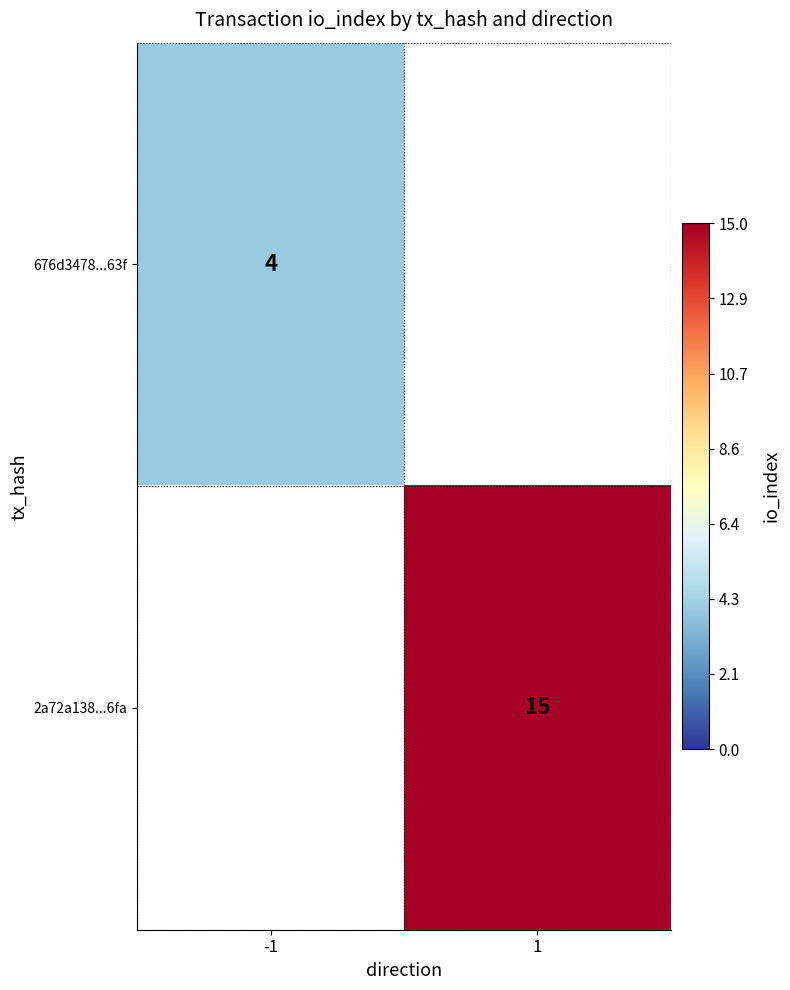

Is it true that 2a72a138...6fa equals 5 at 1?

False